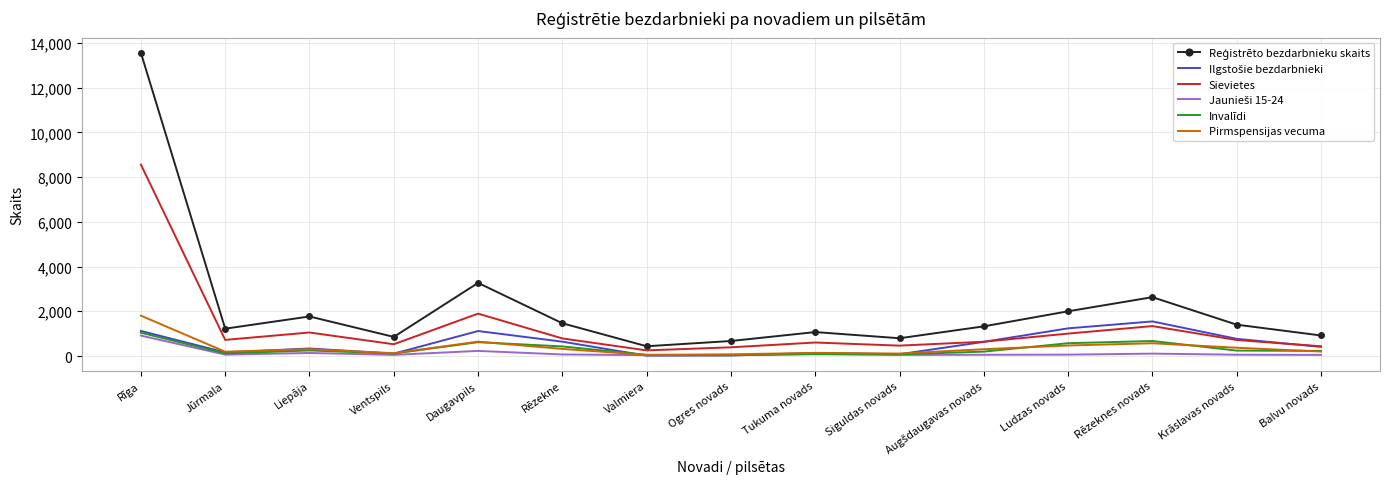

Which category has the highest value in the Invalīdi series?

Rīga